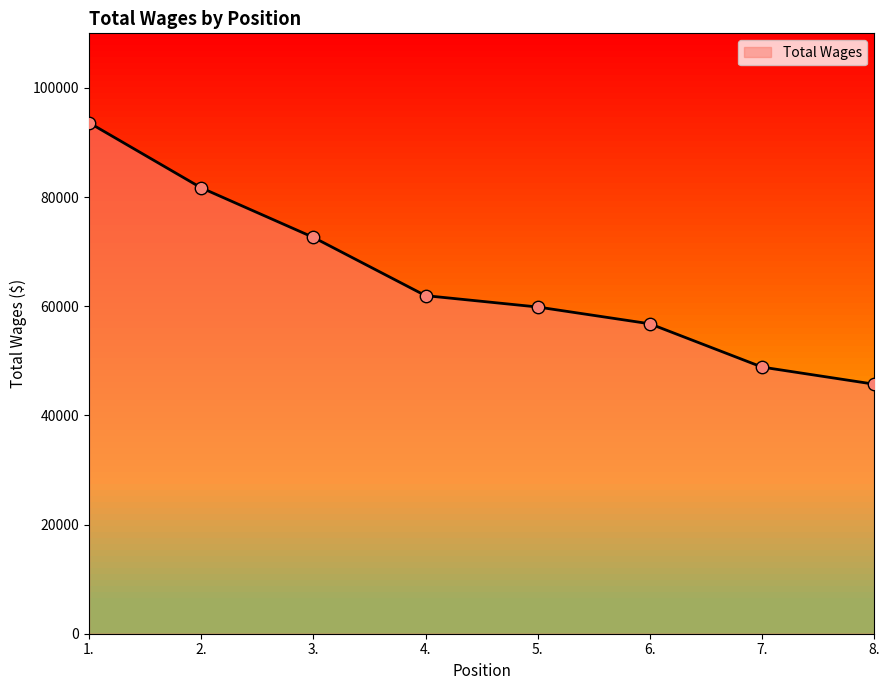

Which has a higher value, 4. or 5.?

4.